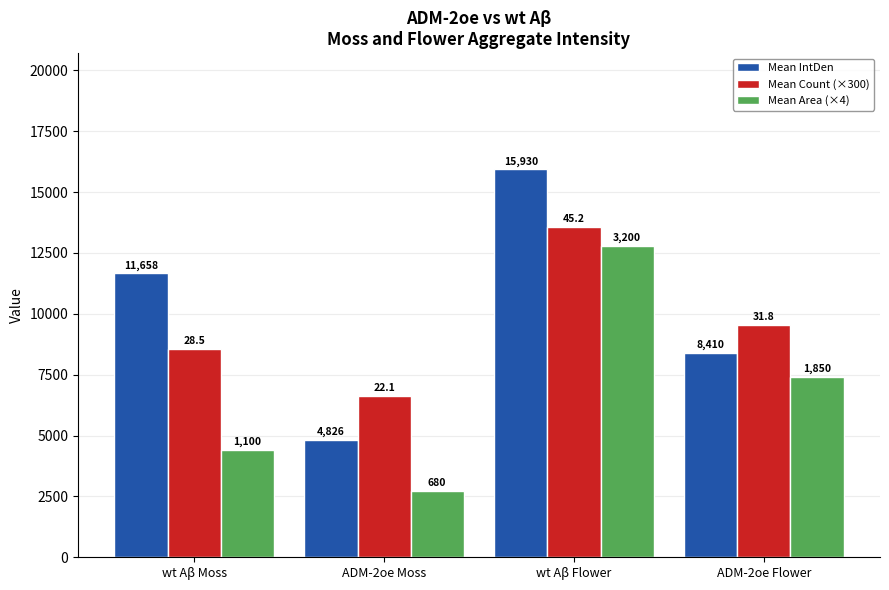

Does the chart contain any negative values?

No